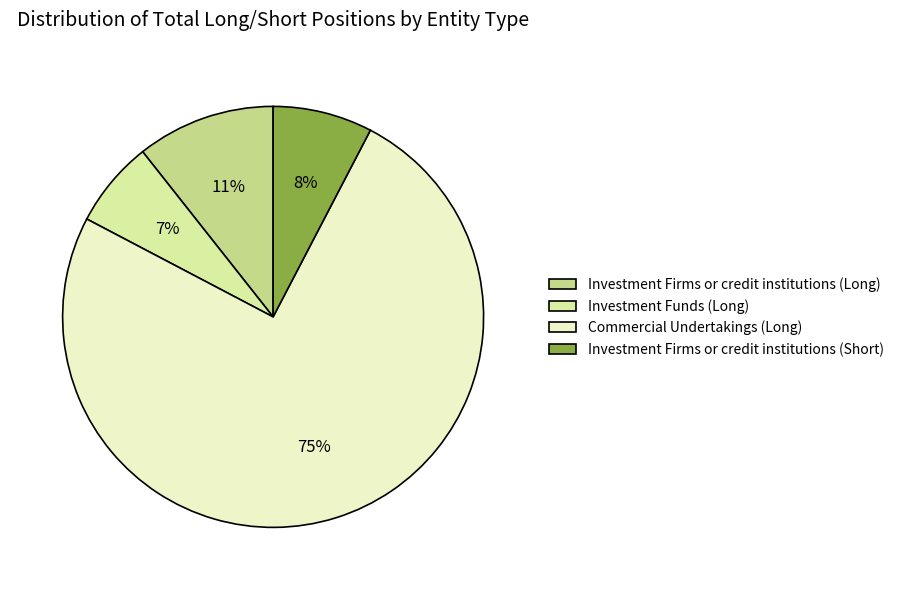

Rank the categories by value from lowest to highest.

Investment Funds (Long), Investment Firms or credit institutions (Short), Investment Firms or credit institutions (Long), Commercial Undertakings (Long)